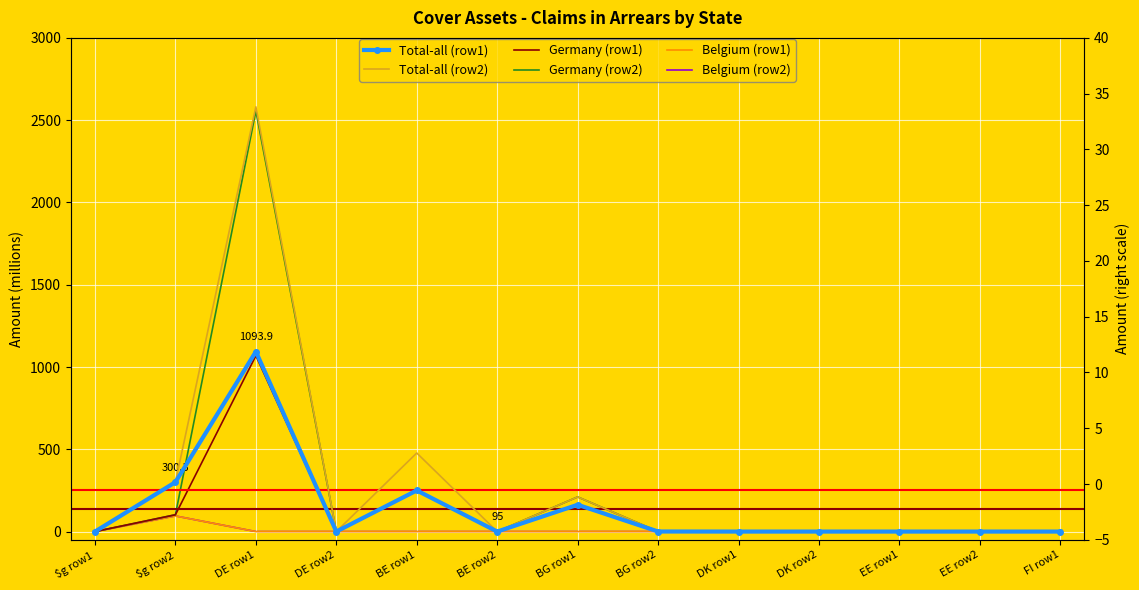

Between DE row2 and BE row2, which is larger?

DE row2